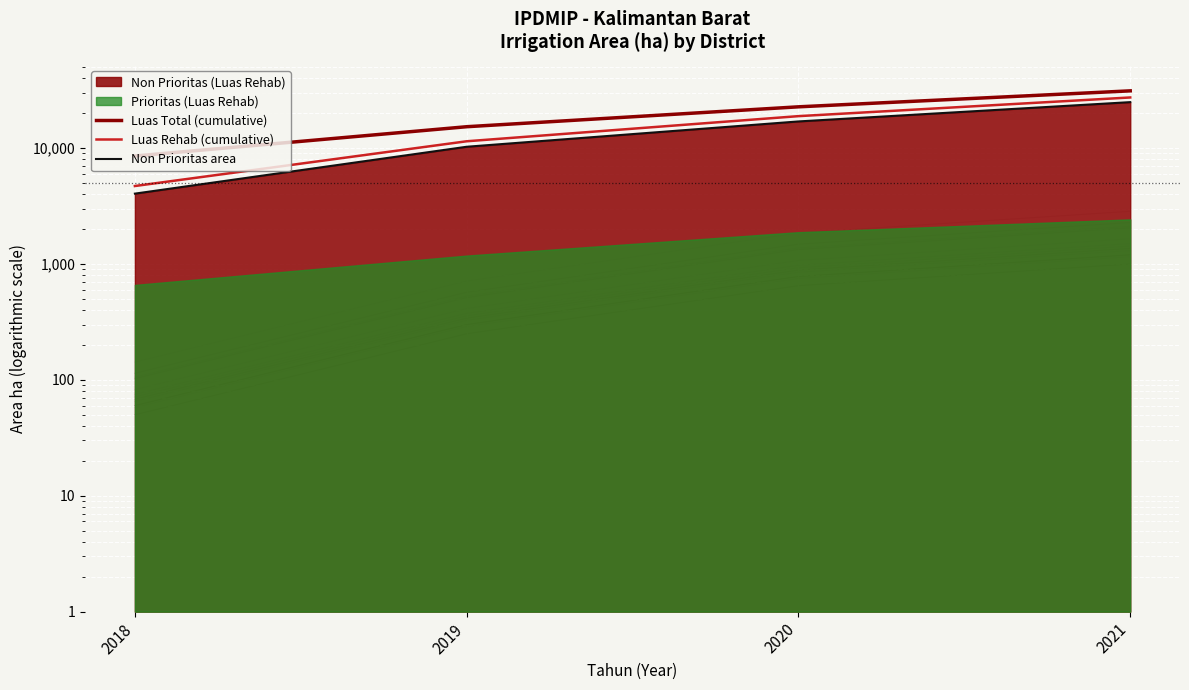

What is the total value across all series at 2021?

83469.9